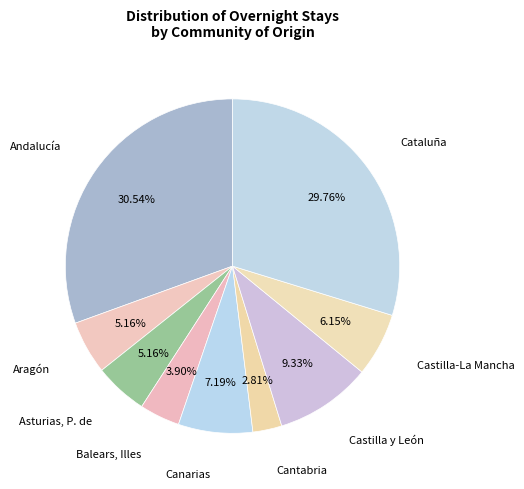

Rank the categories by value from highest to lowest.

Andalucía, Cataluña, Castilla y León, Canarias, Castilla-La Mancha, Aragón, Asturias, P. de, Balears, Illes, Cantabria